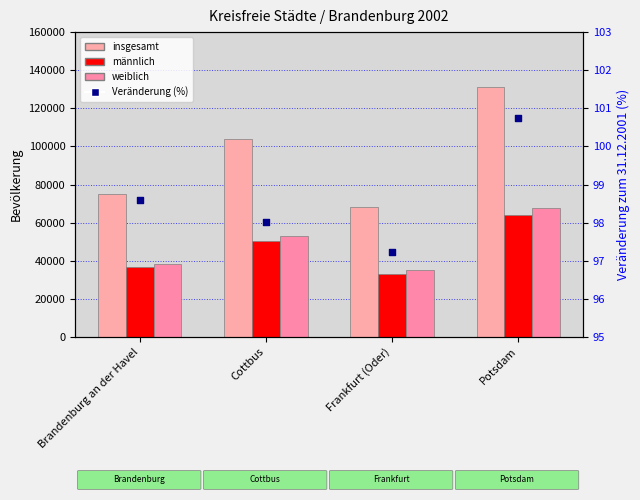

Which series contains the highest Y value?

insgesamt